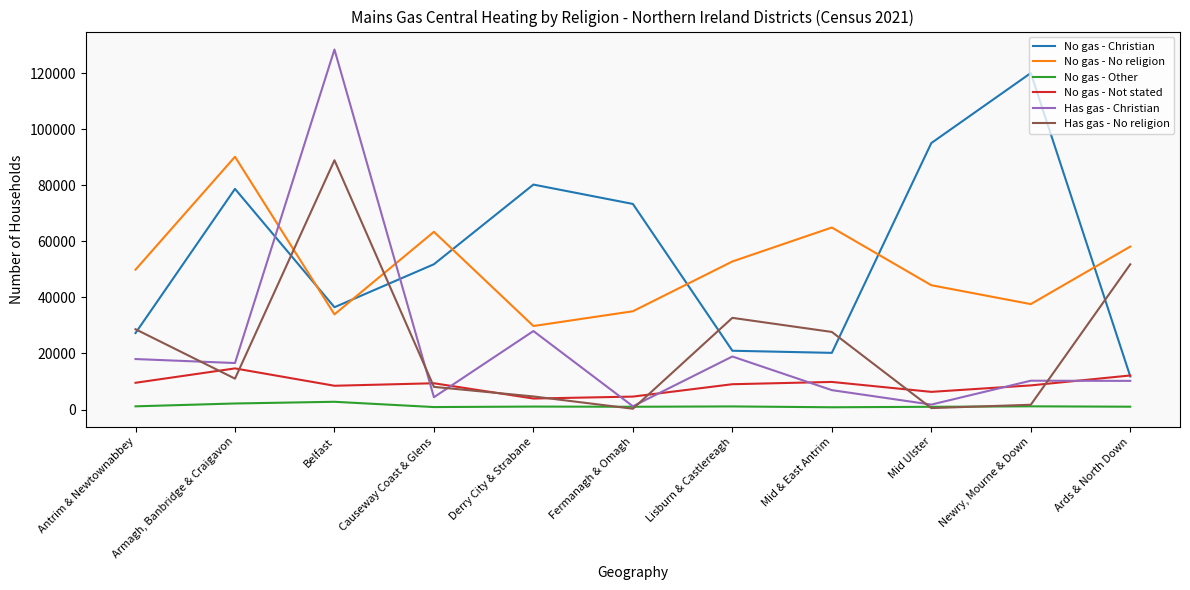

True or false: No gas - Not stated and No gas - No religion cross at least once.

False